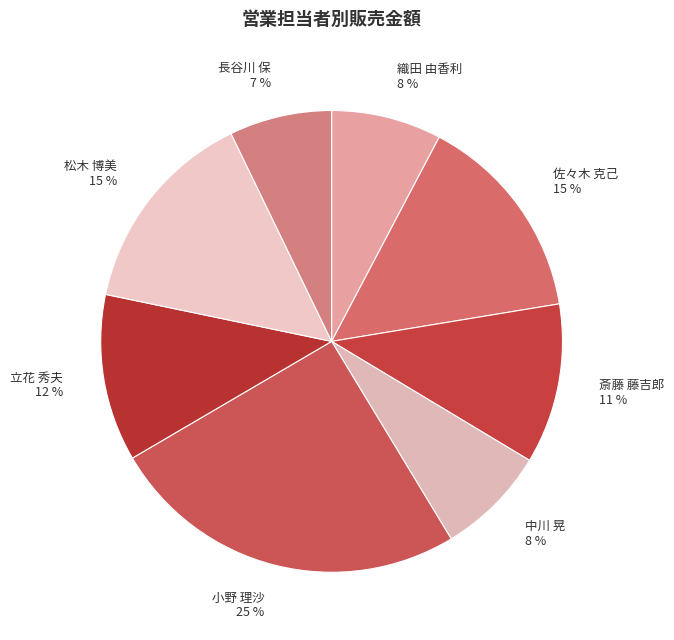

What percentage is the 小野 理沙 slice, to the nearest percent?

25%